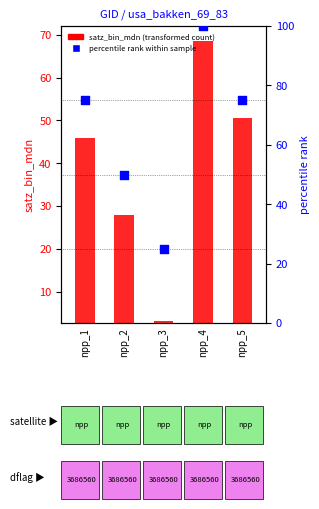

Which series contains the highest Y value?

percentile rank within sample